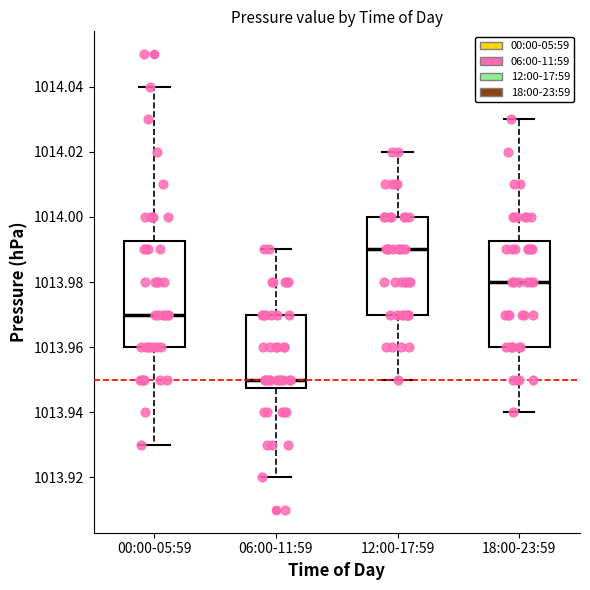

Reading left to right, transcribe this box plot: for each box, give where its median line is, the range the box spans, and where its two whiskers end, as read against the y-axis. The values are not printed on the chart, so give them approximately, as read against the axis.

00:00-05:59: median 1013.970, box 1013.960 to 1013.992, whiskers 1013.930 to 1014.040
06:00-11:59: median 1013.950, box 1013.948 to 1013.970, whiskers 1013.920 to 1013.990
12:00-17:59: median 1013.990, box 1013.970 to 1014.000, whiskers 1013.950 to 1014.020
18:00-23:59: median 1013.980, box 1013.960 to 1013.992, whiskers 1013.940 to 1014.030